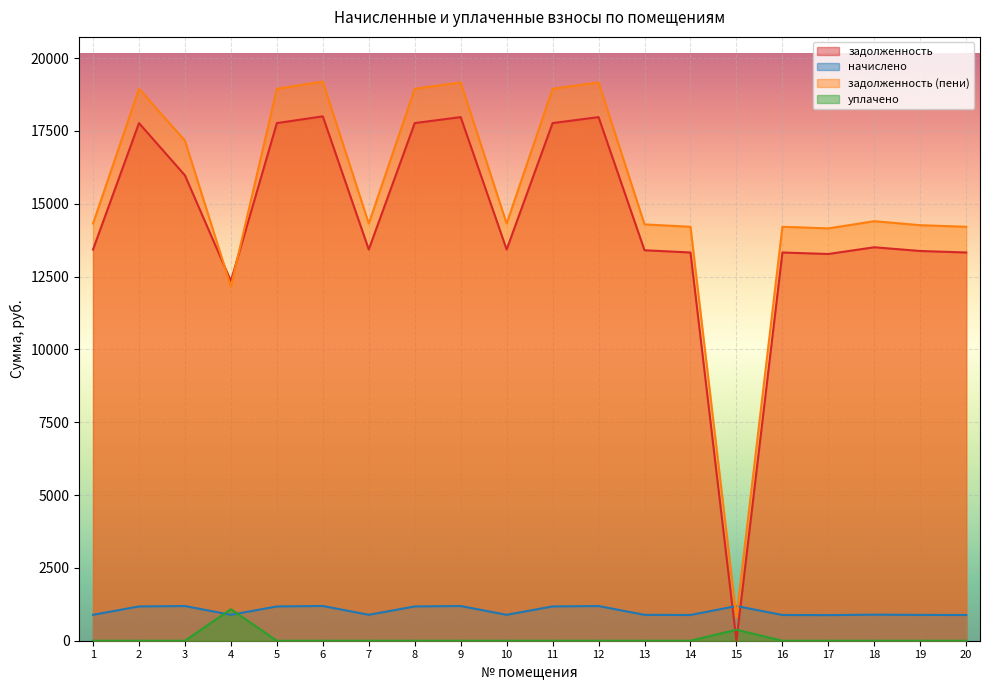

Does the chart display data point markers on the line(s)?

No